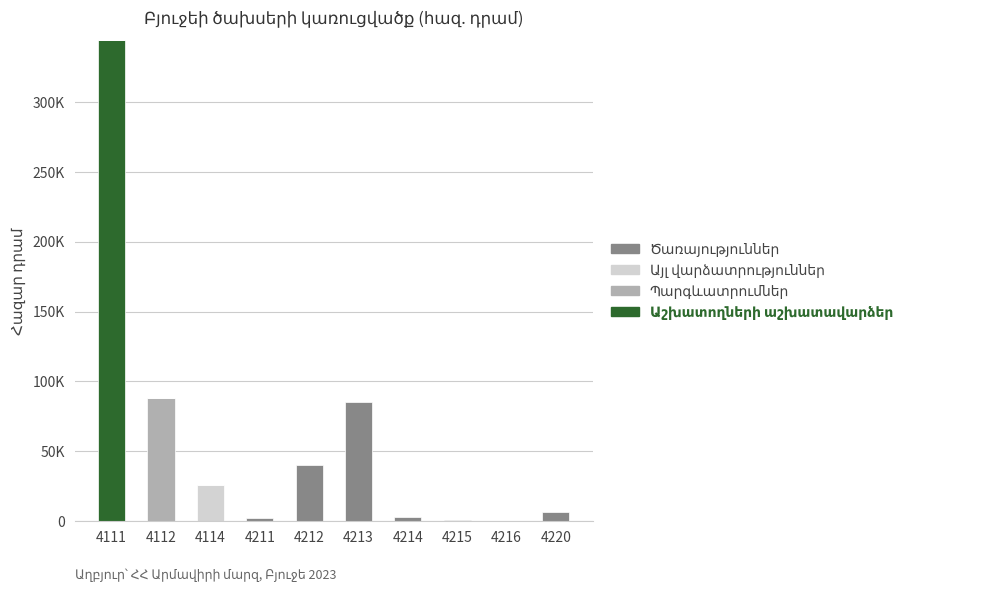

Does the chart contain stacked bars?

Yes